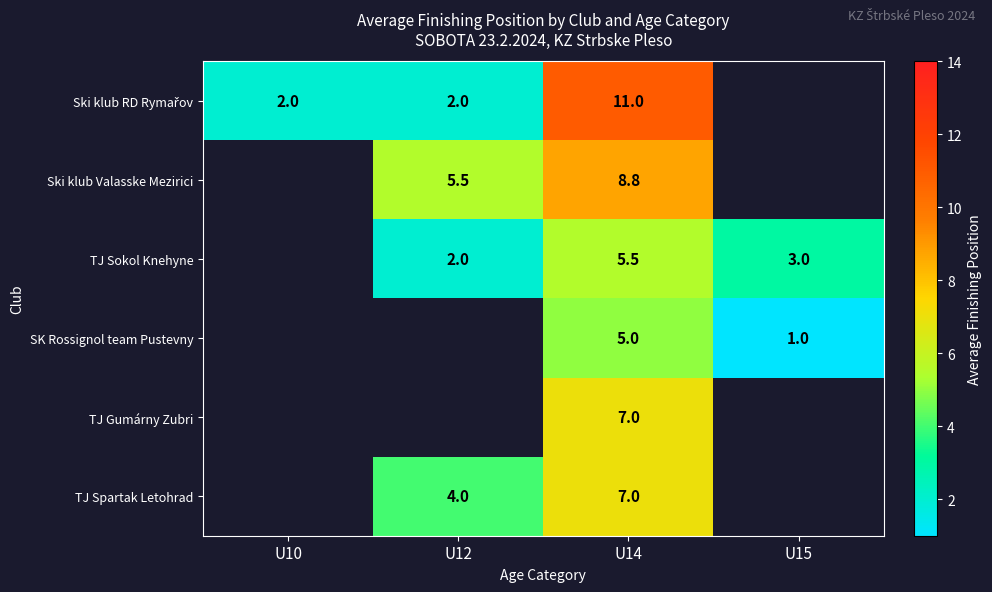

True or false: SK Rossignol team Pustevny has a value of 2.5 at U14.

False